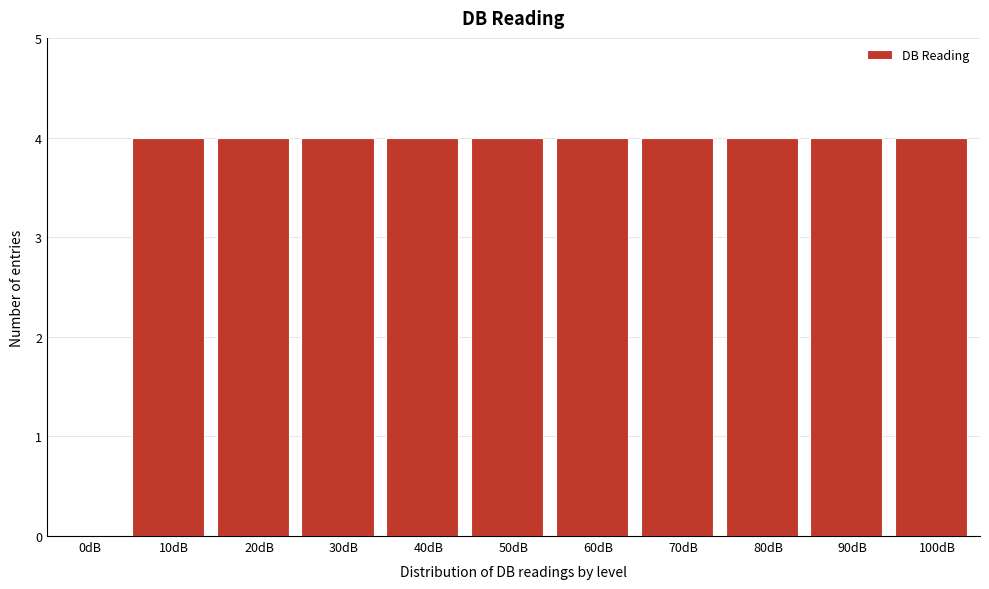

Reading left to right, transcribe all the data shown in this chart.

0dB=0	10dB=4	20dB=4	30dB=4	40dB=4	50dB=4	60dB=4	70dB=4	80dB=4	90dB=4	100dB=4